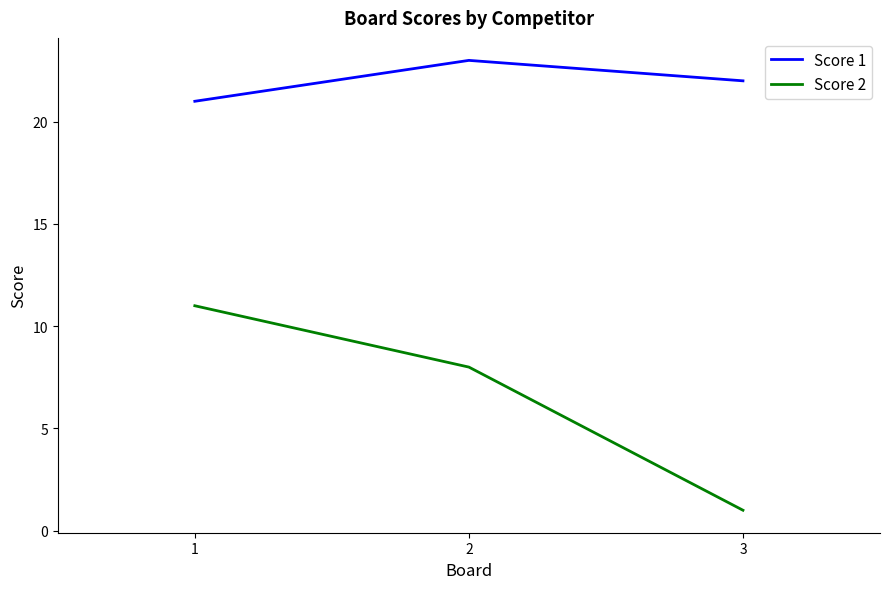

What is the sum of all Score 1 values?

66